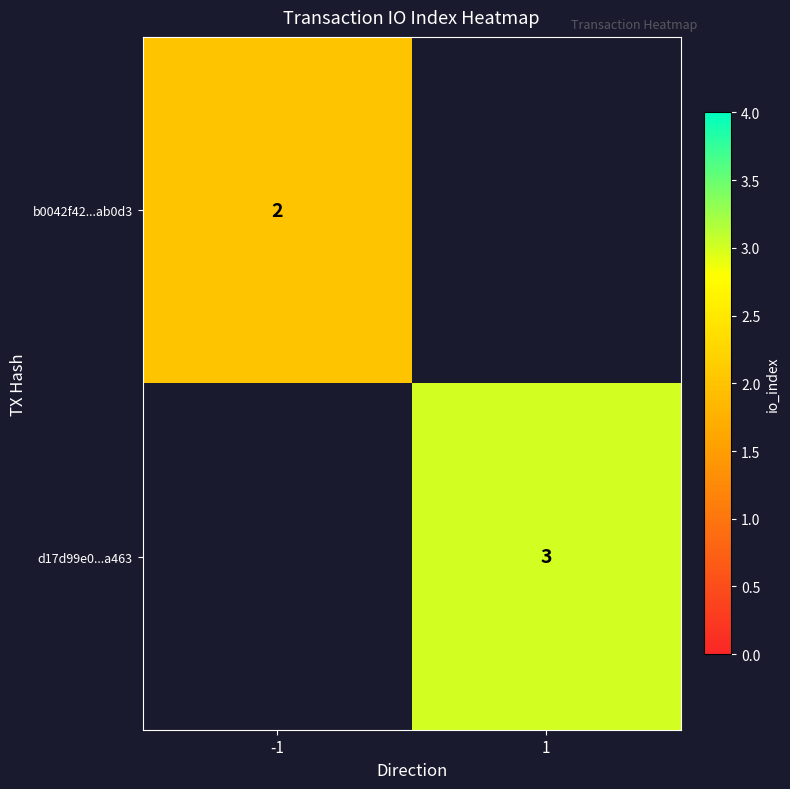

The value of d17d99e0...a463 at 1 is 3. True or false?

True